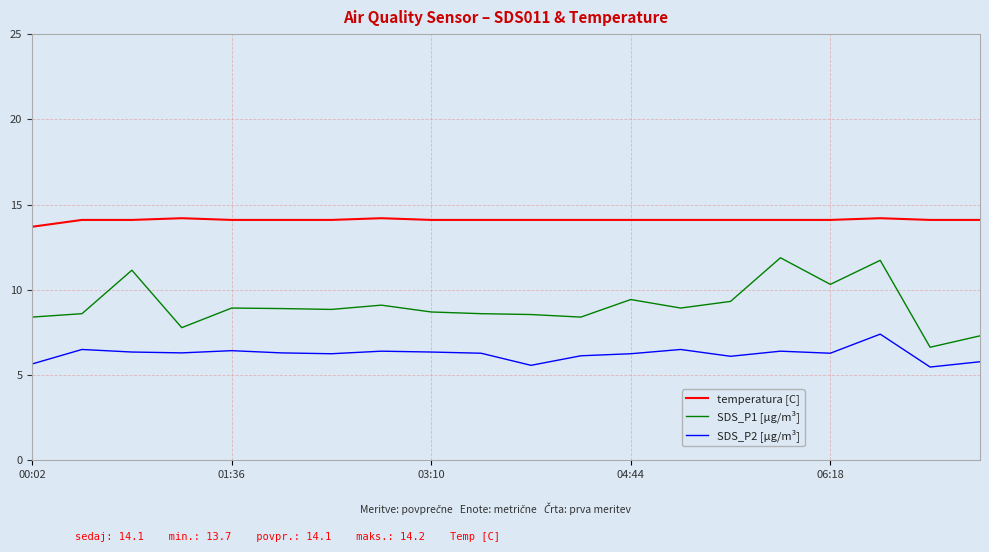

Rank the series by their average value, from highest to lowest.

temperatura [C], SDS_P1 [µg/m³], SDS_P2 [µg/m³]